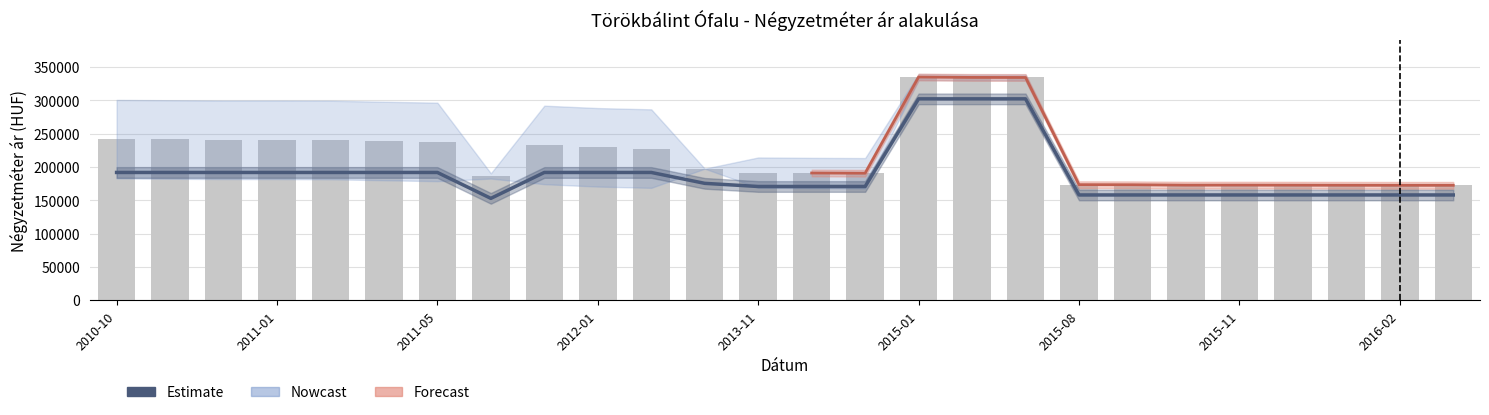

What position from the left is 2012-01?

10